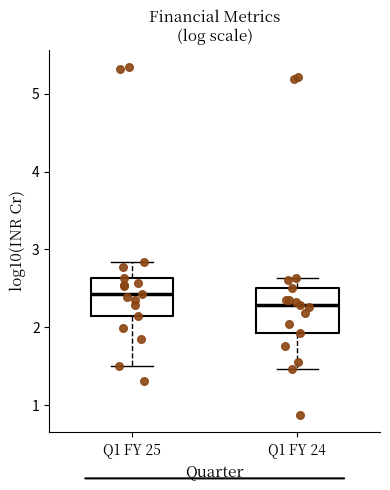

Which box has the lowest median line?

Q1 FY 24